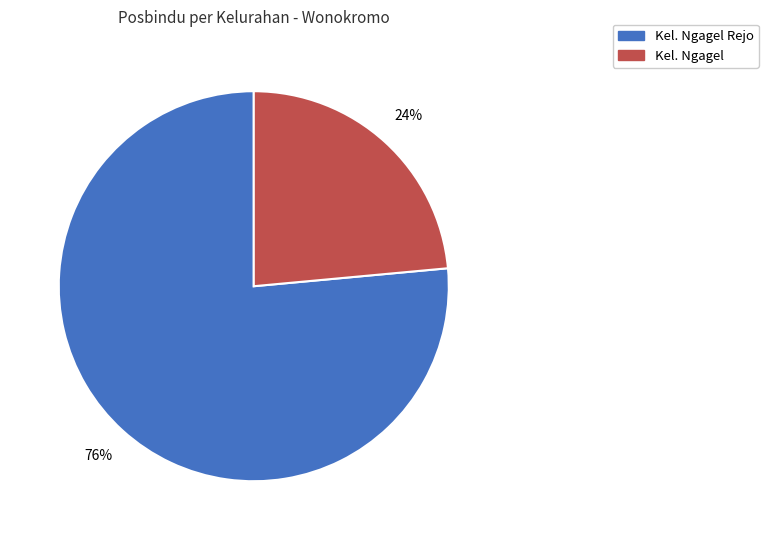

Does any single category account for the majority?

Yes